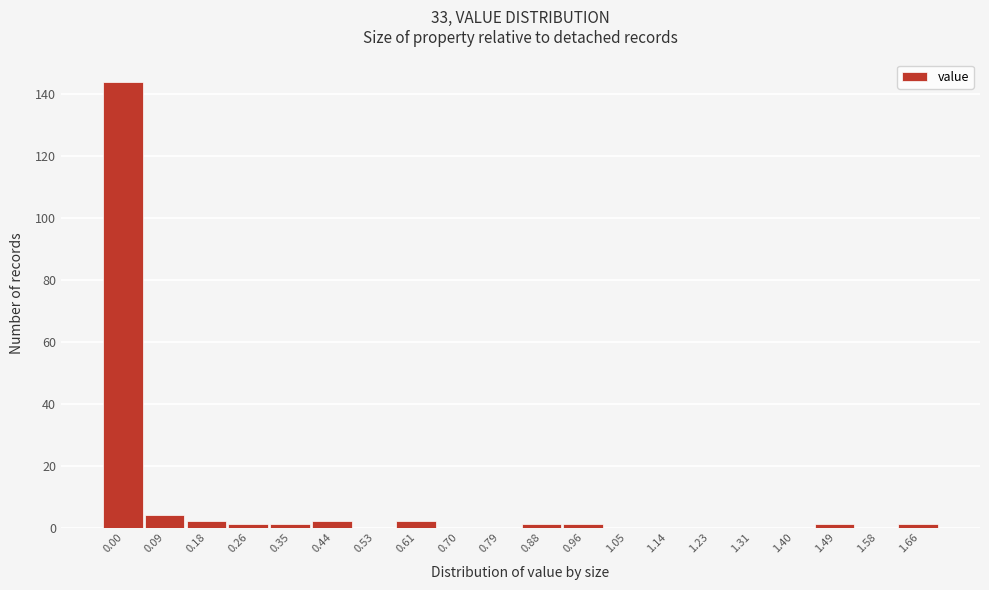

Reading right to left, what are all the values shown in this chart?

1.66=1	1.58=0	1.49=1	1.40=0	1.31=0	1.23=0	1.14=0	1.05=0	0.96=1	0.88=1	0.79=0	0.70=0	0.61=2	0.53=0	0.44=2	0.35=1	0.26=1	0.18=2	0.09=4	0.00=144